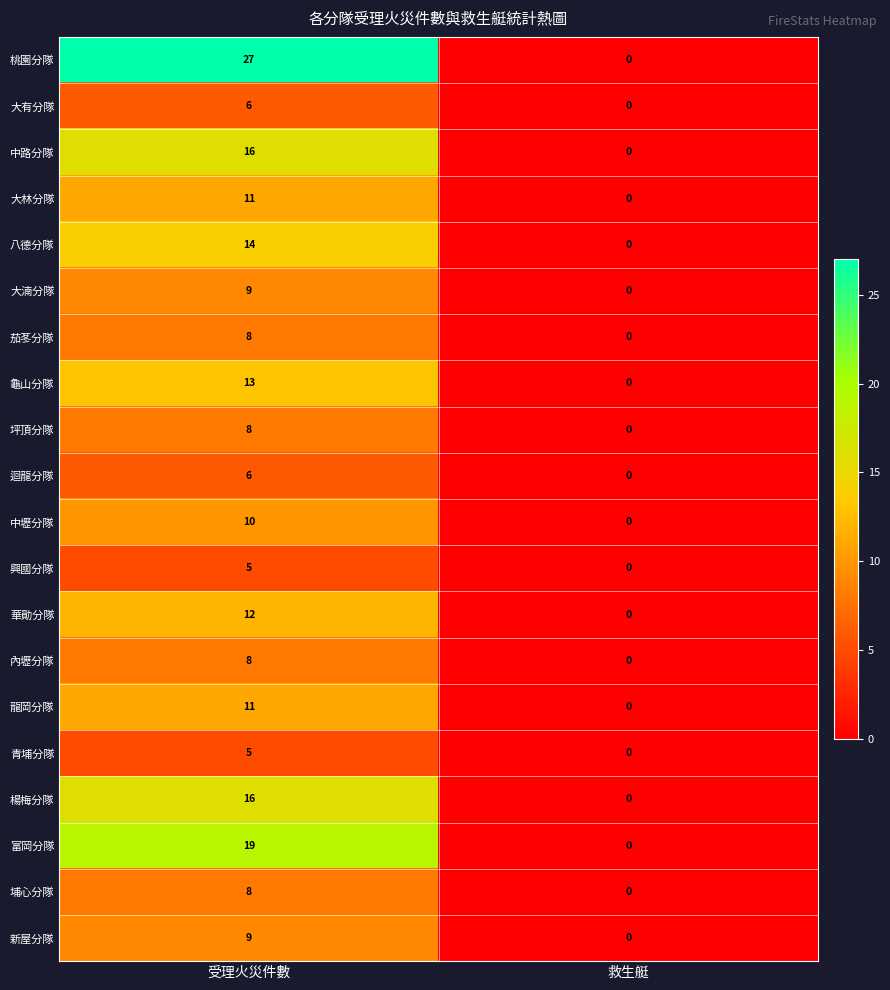

What is the difference between the 大林分隊 values at 受理火災件數 and 救生艇?

11